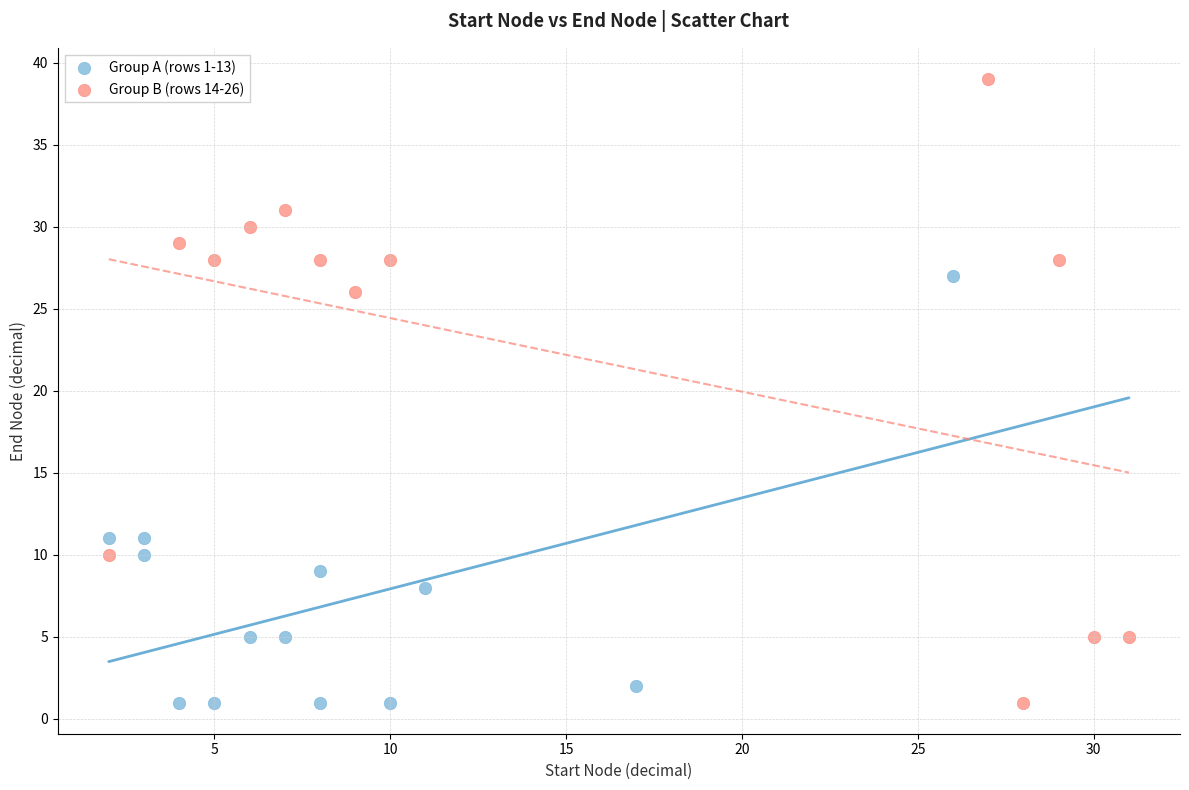

Which series reaches the maximum Y coordinate?

Group B (rows 14-26)